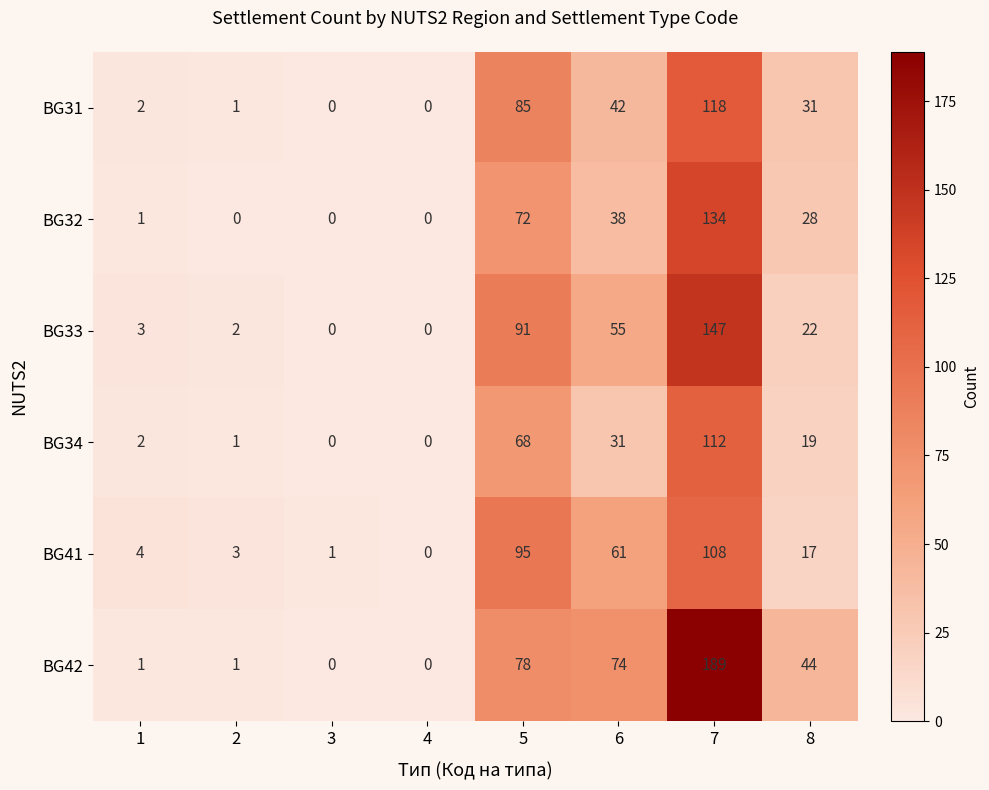

At which label does BG42 reach its peak?

7